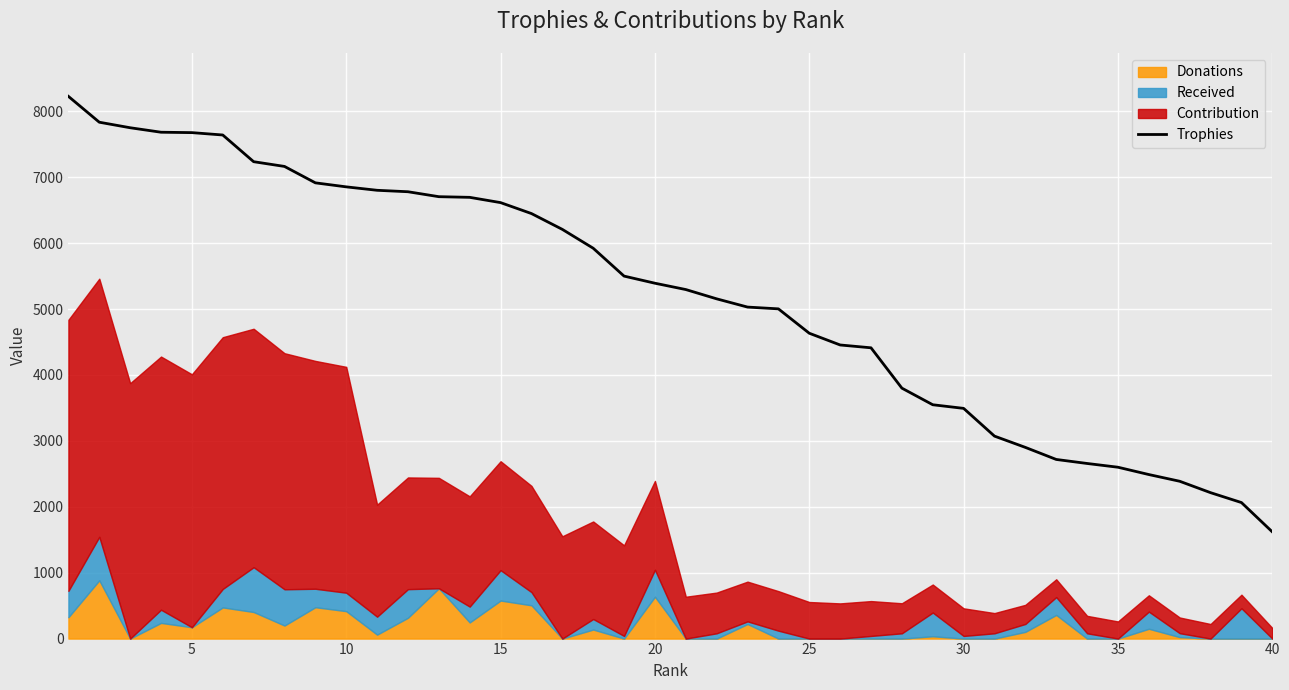

What is the sum of all values?

207599